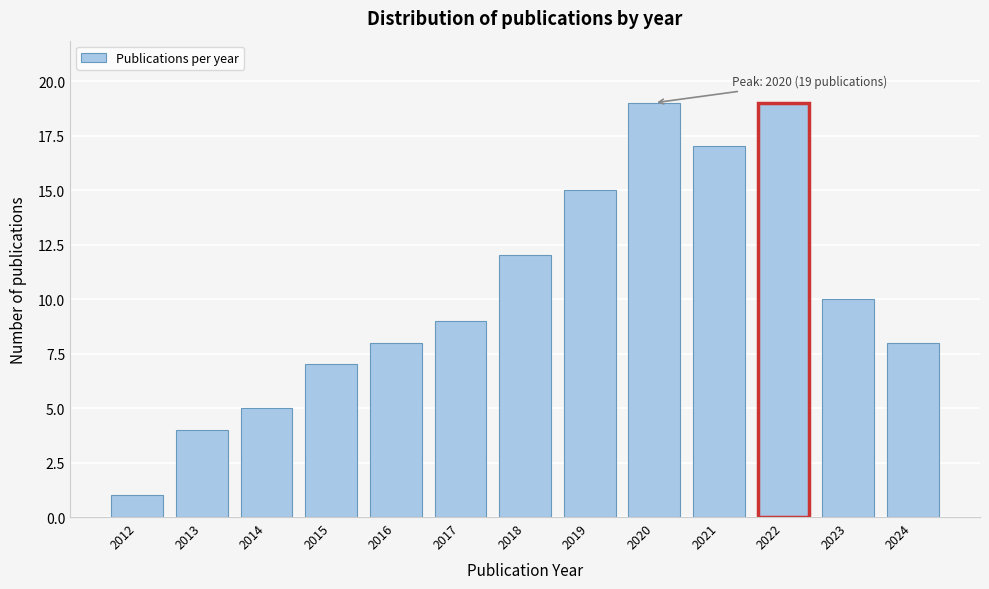

Reading right to left, transcribe all the data shown in this chart.

8	10	19	17	19	15	12	9	8	7	5	4	1